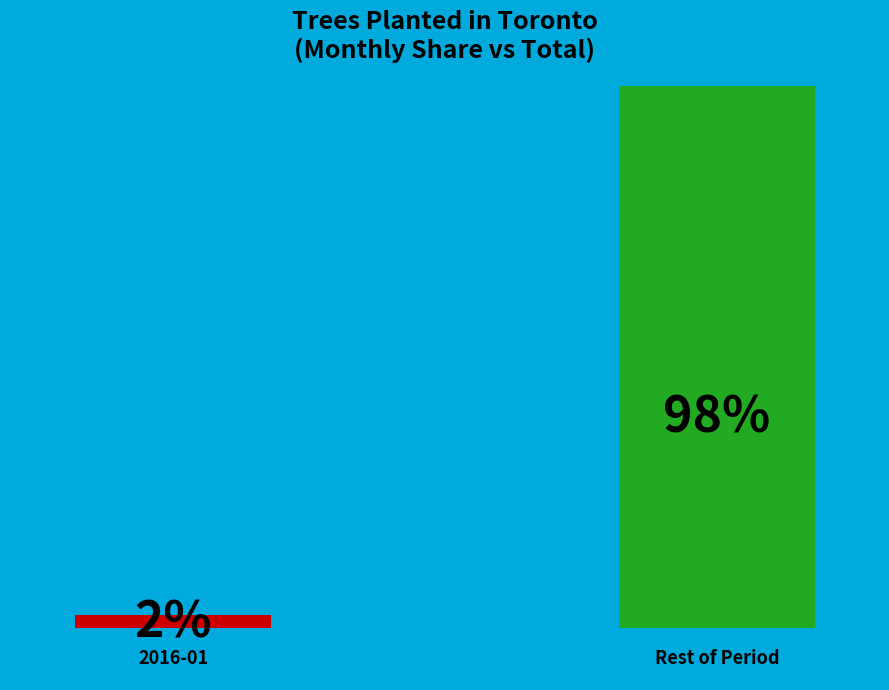

Combined, do 0 and 1 account for over 50%?

Yes